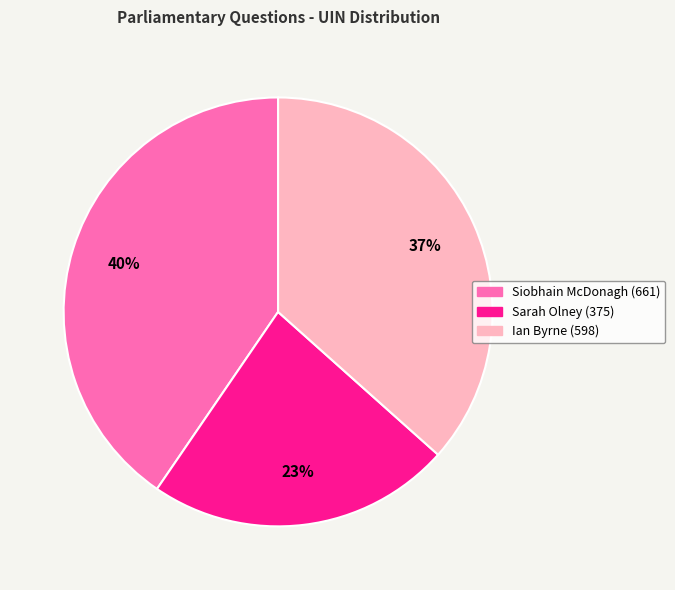

Combined, do Ian Byrne (598) and Siobhain McDonagh (661) account for over 50%?

Yes